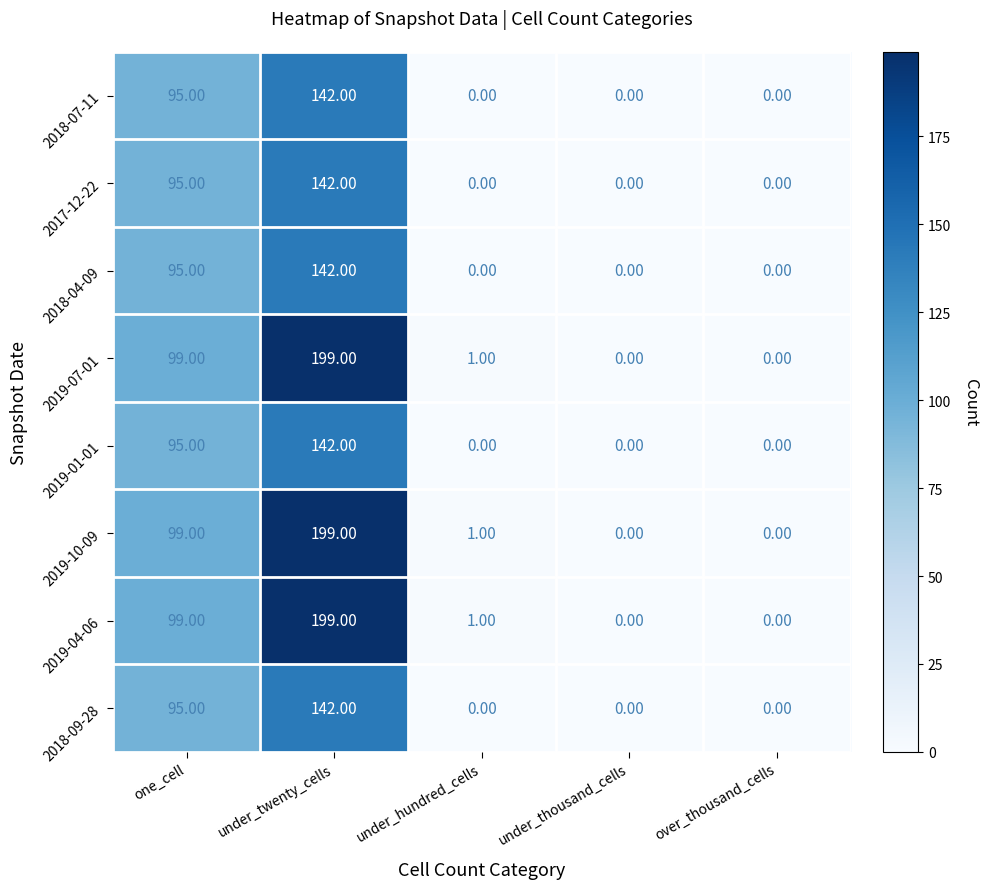

At which category is the sum across all series the highest?

under_twenty_cells